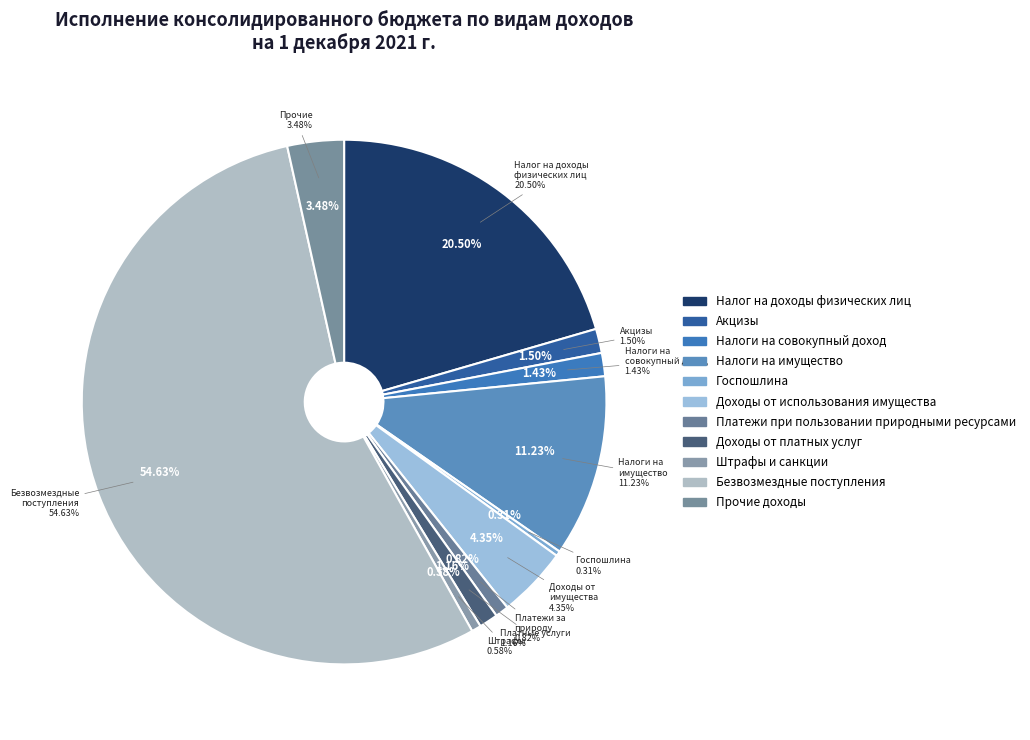

Count the number of slices in the pie.

11